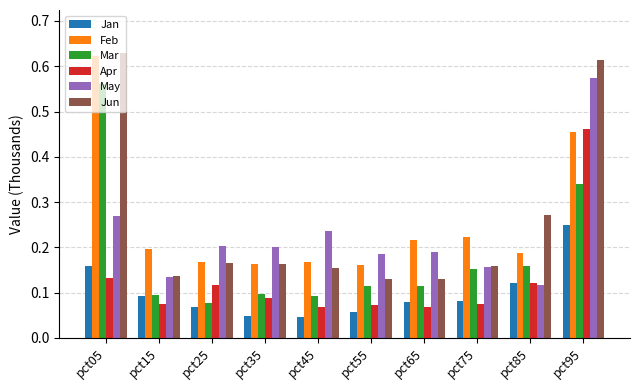

Where is May nearest to the value 0?

pct85